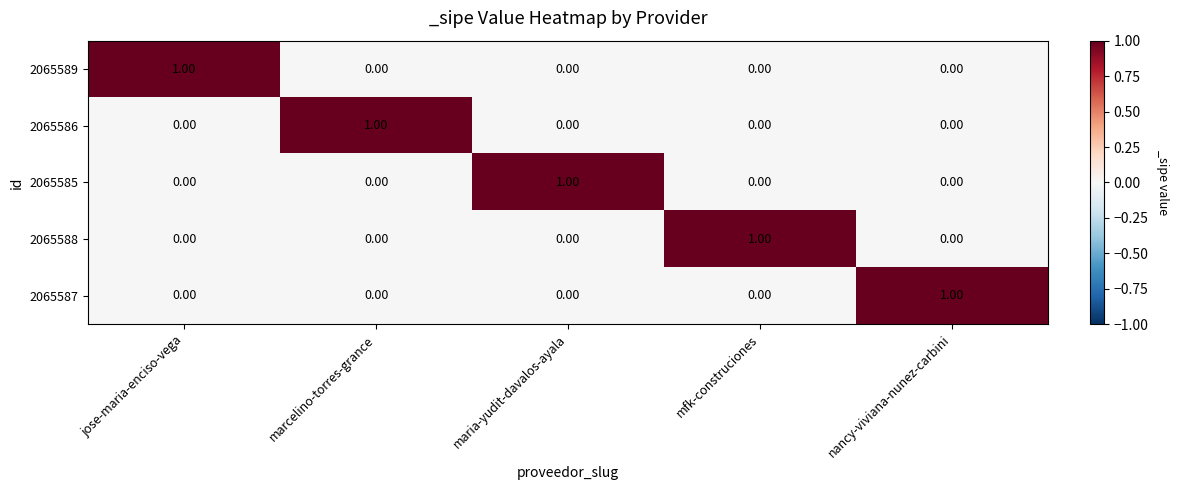

What is the greatest value displayed?

1